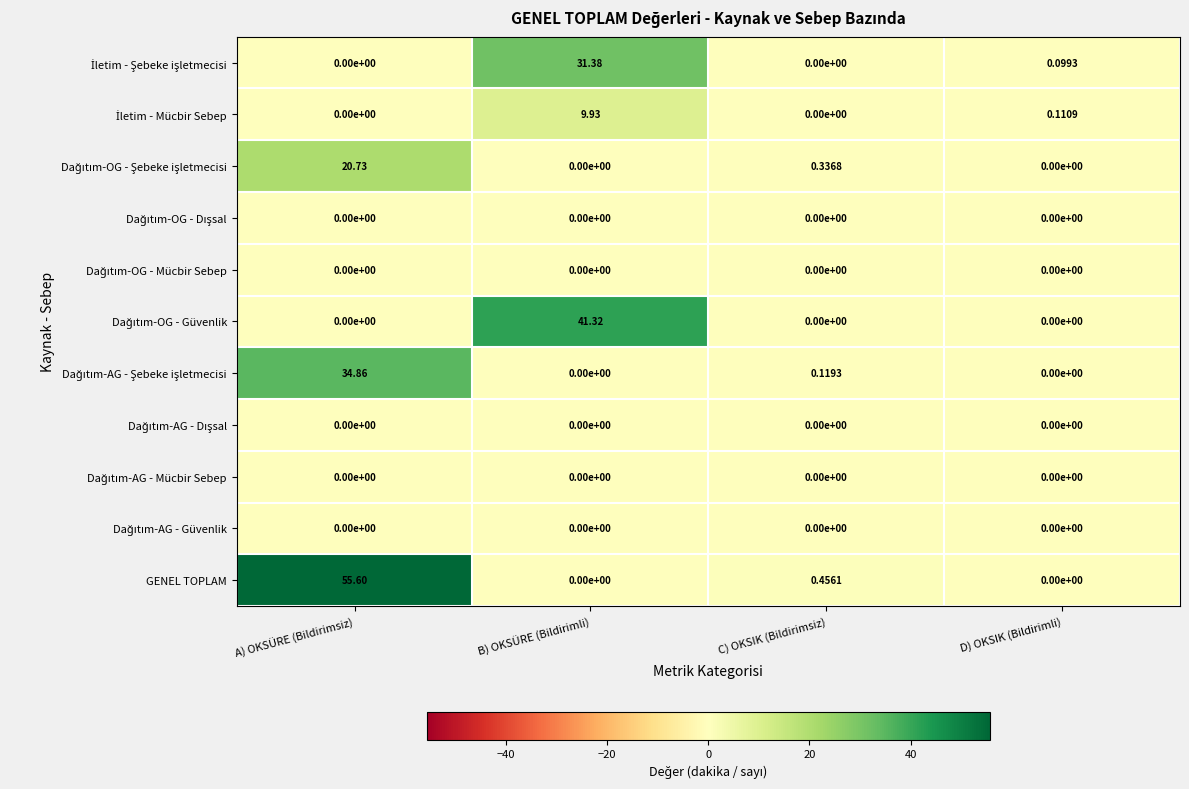

At which category does the chart reach its peak across all series?

A) OKSÜRE (Bildirimsiz)